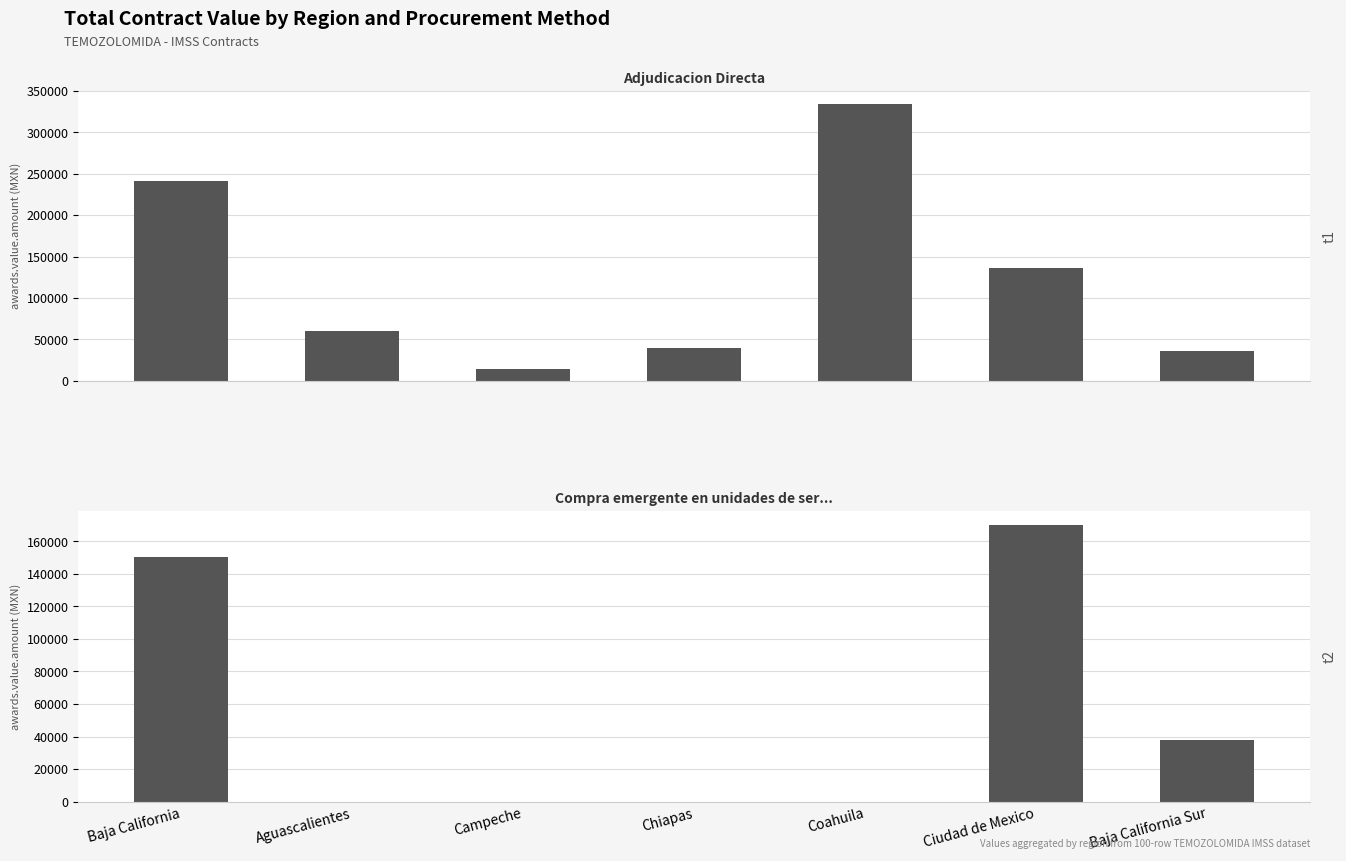

List the series in order of their peak value, highest first.

Adjudicacion Directa, Compra emergente en unidades de servicio